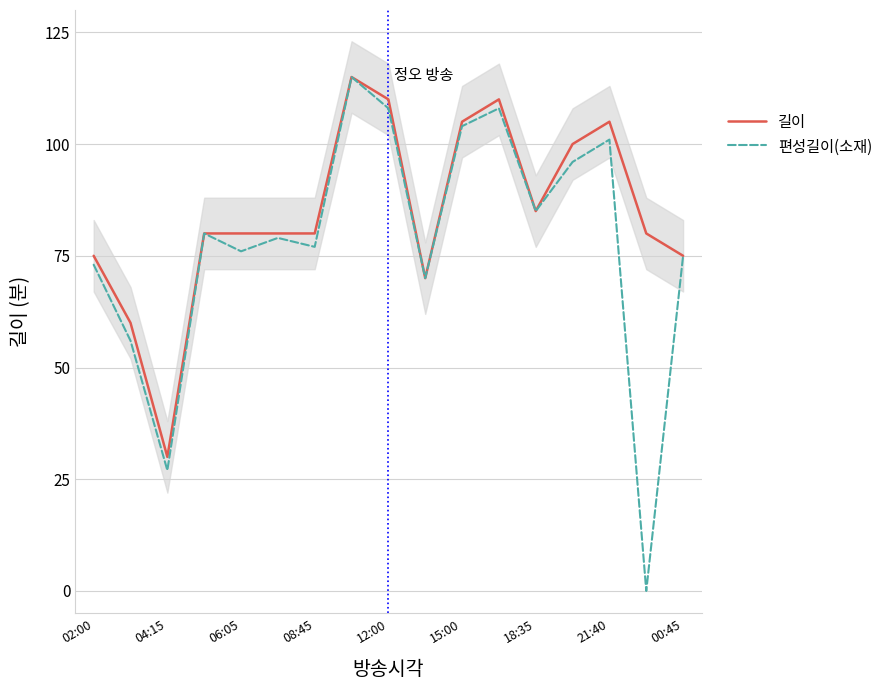

How many categories are shown in the chart?

17